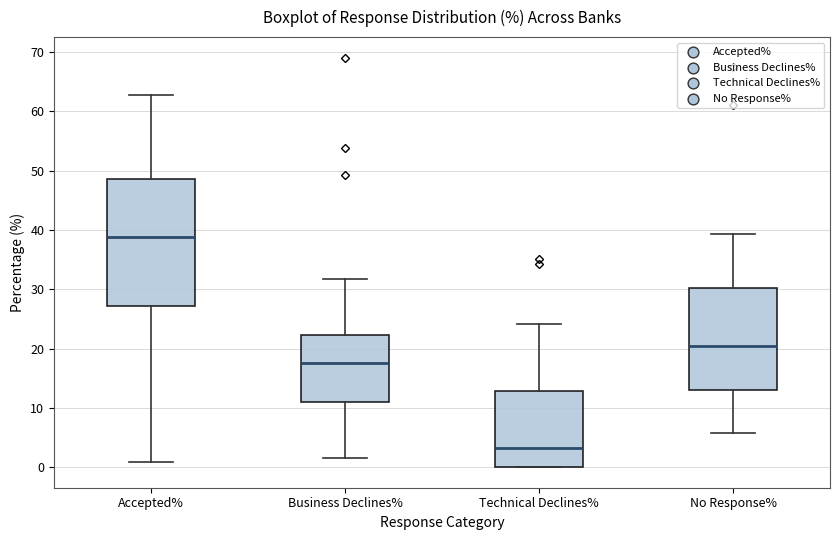

Which box has the highest median line?

Accepted%